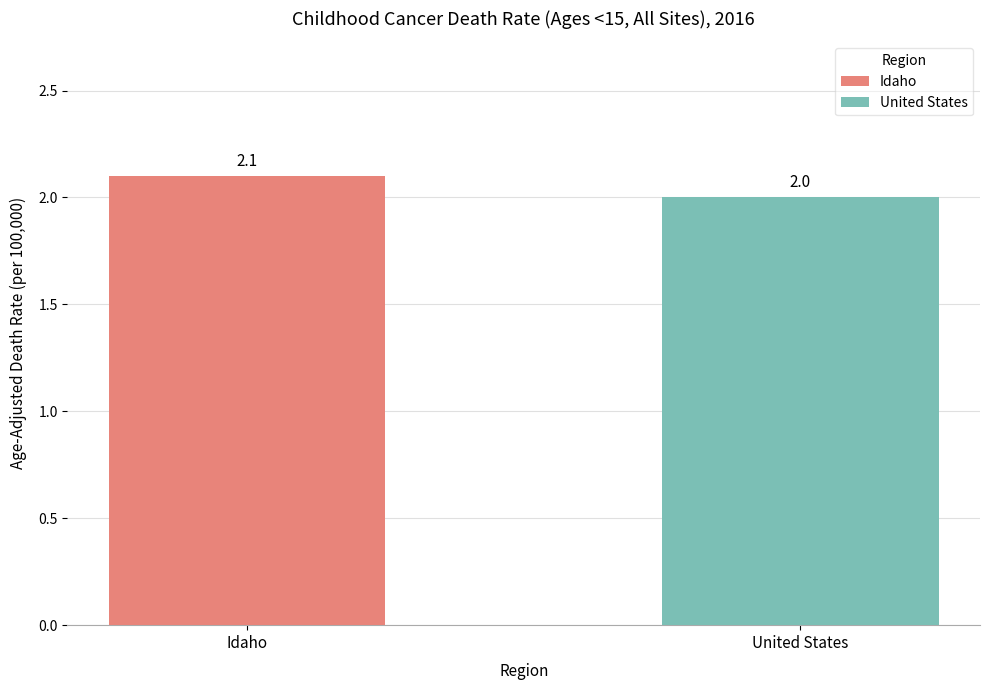

The value at United States is 2.0. True or false?

True